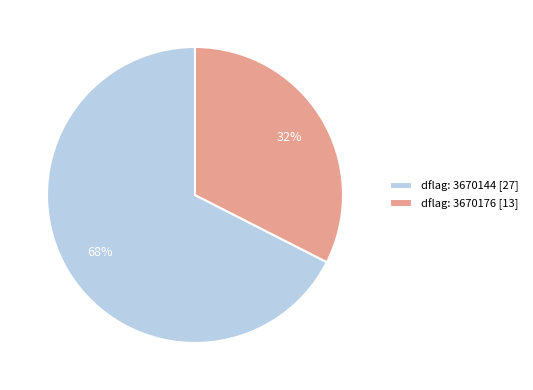

Between dflag: 3670176 [13] and dflag: 3670144 [27], which is larger?

dflag: 3670144 [27]